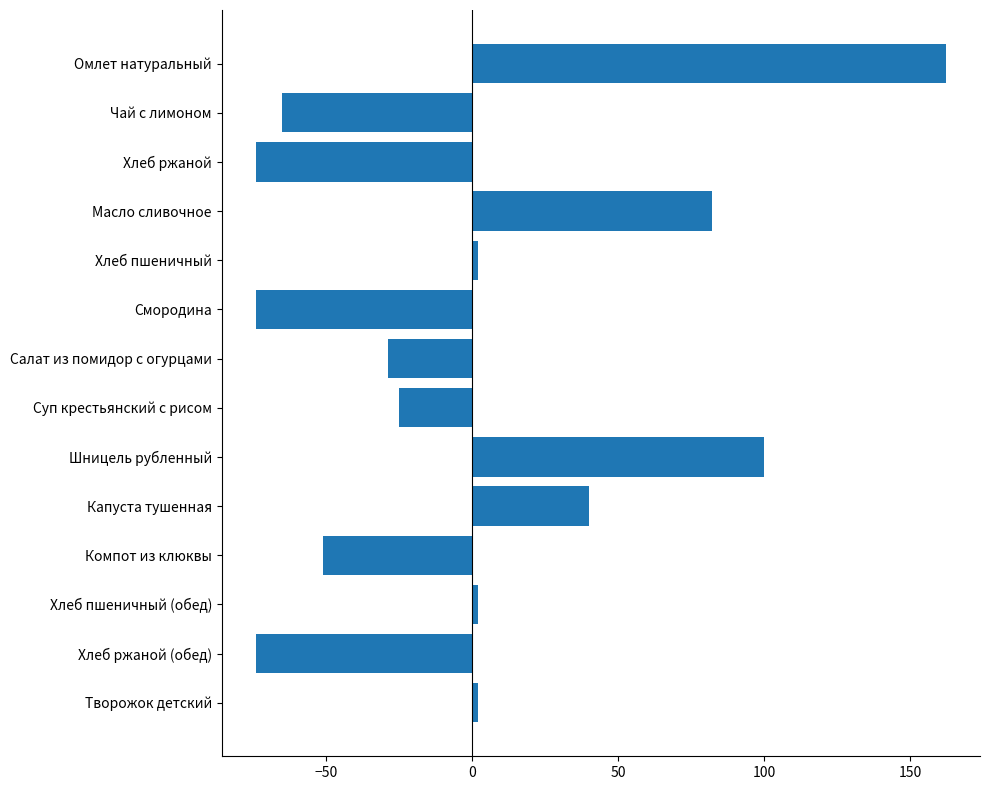

What position from the top is Компот из клюквы?

11